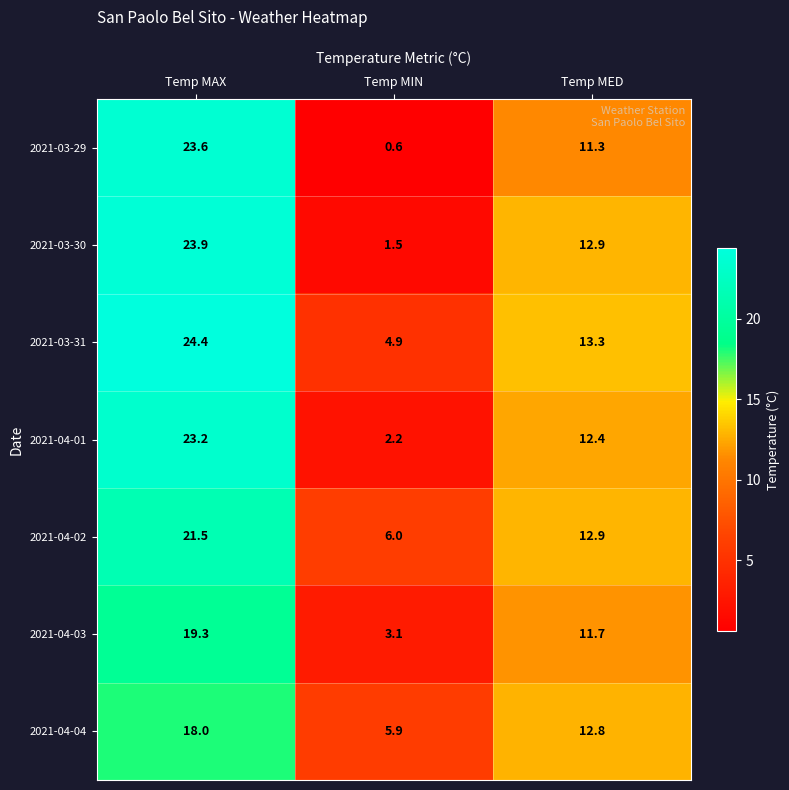

Where does the 2021-04-01 series first go above 12?

Temp MAX